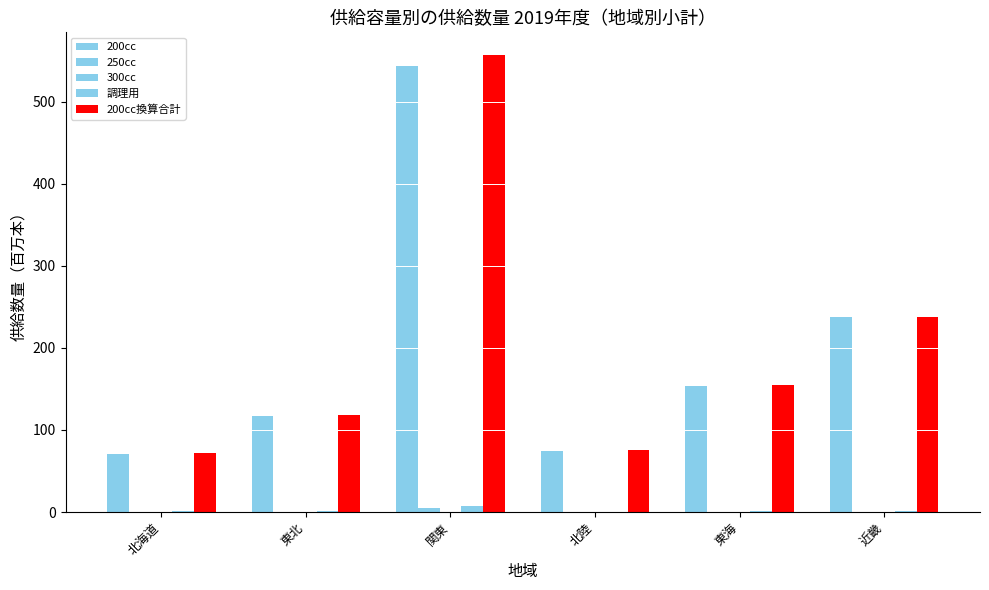

Are the bars horizontal?

No